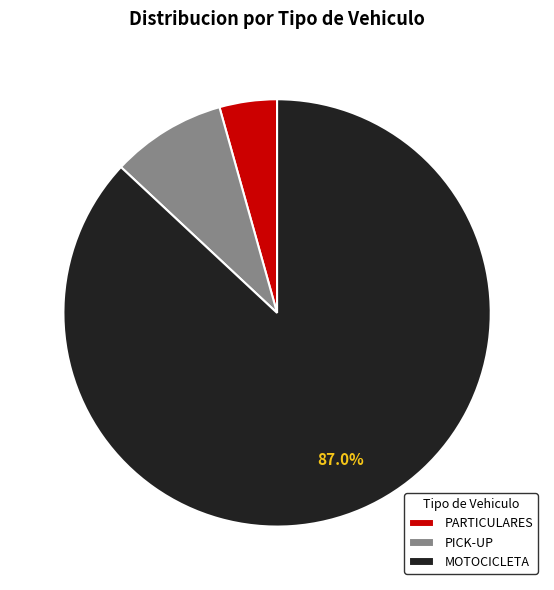

Rank the categories by value from highest to lowest.

MOTOCICLETA, PICK-UP, PARTICULARES